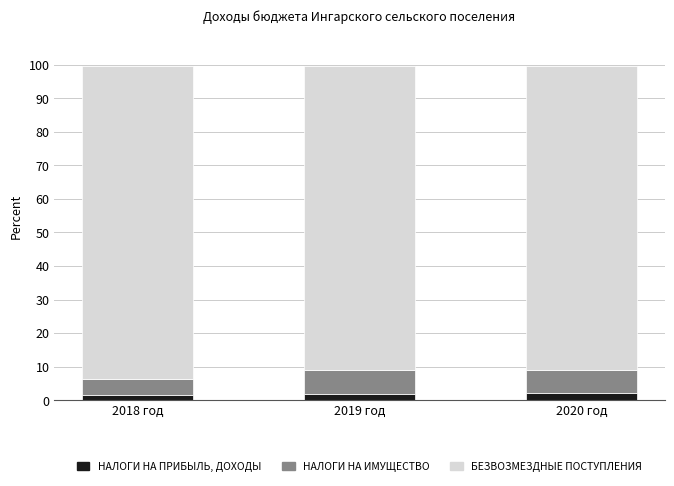

What are all the series names shown in the legend?

НАЛОГИ НА ПРИБЫЛЬ, ДОХОДЫ, НАЛОГИ НА ИМУЩЕСТВО, БЕЗВОЗМЕЗДНЫЕ ПОСТУПЛЕНИЯ